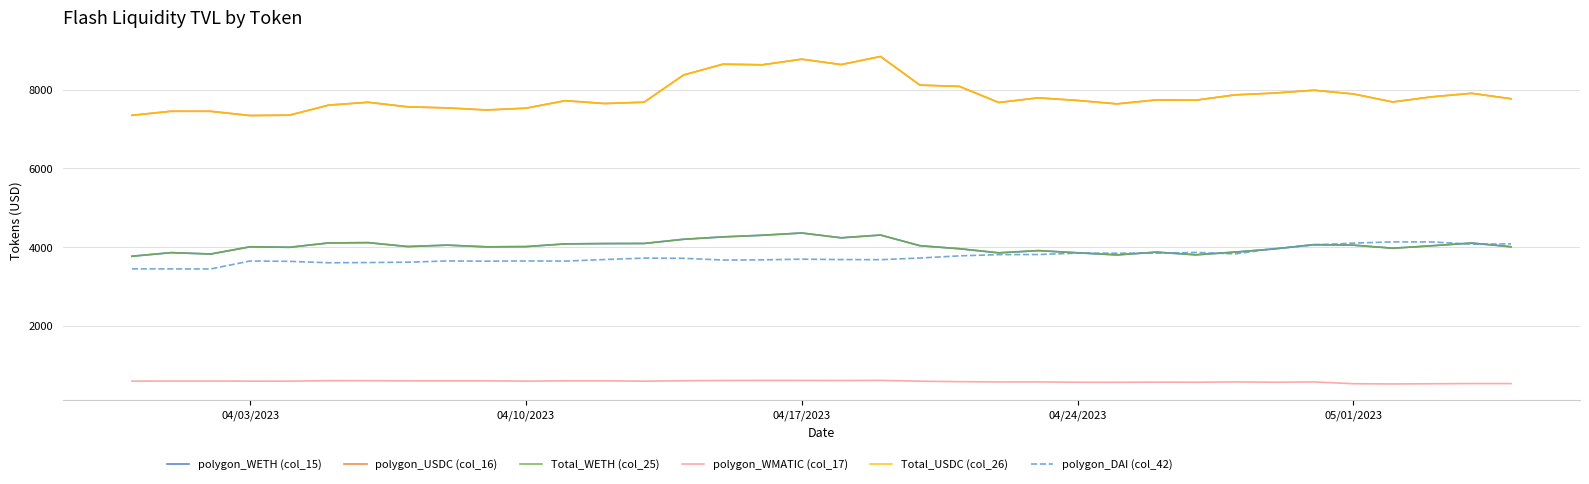

Does the chart display data point markers on the line(s)?

No